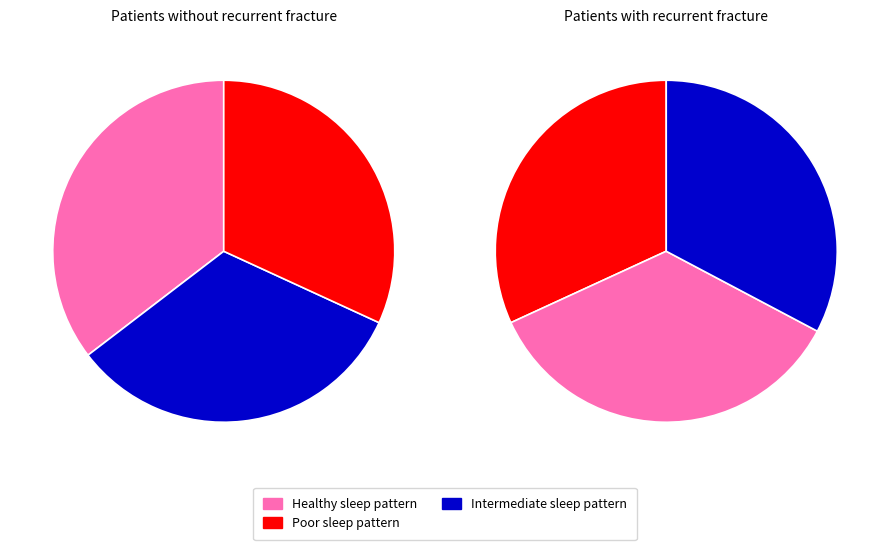

To the nearest percent, what is the difference between the largest and smallest slice percentages?

4%